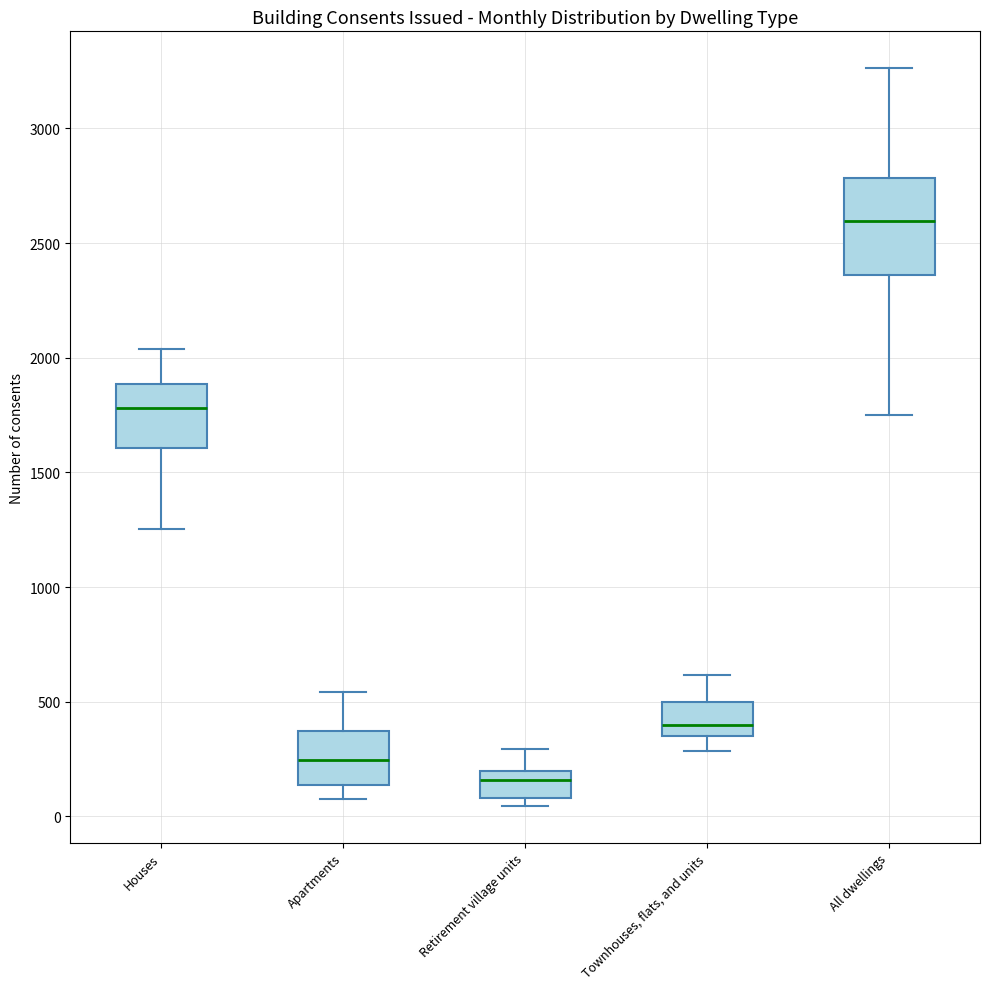

Reading left to right, read every box against the y-axis: the position of its median line, the range the box covers, and the ends of its whiskers. The values are not printed on the chart, so give them approximately, as read against the axis.

Houses: median 1800, box 1600 to 1900, whiskers 1250 to 2050
Apartments: median 250, box 150 to 350, whiskers 100 to 550
Retirement village units: median 150, box 100 to 200, whiskers 50 to 300
Townhouses, flats, and units: median 400, box 350 to 500, whiskers 300 to 600
All dwellings: median 2600, box 2350 to 2800, whiskers 1750 to 3250